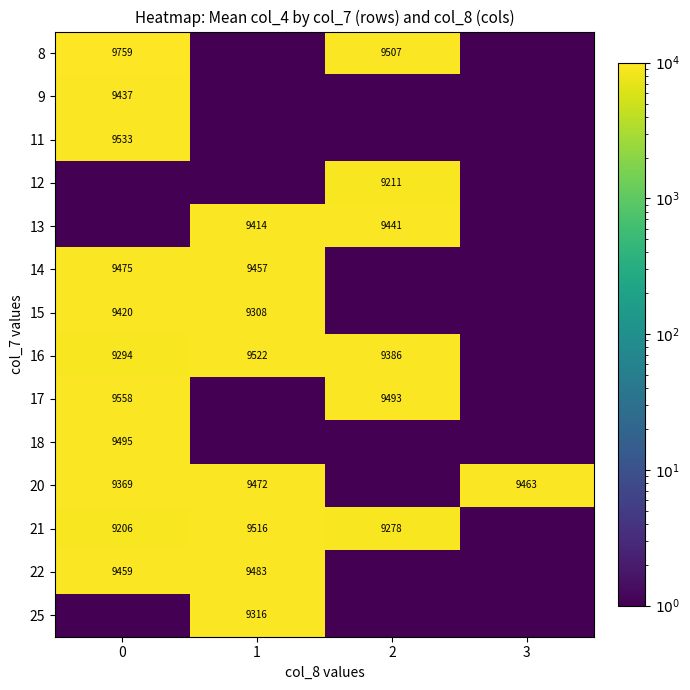

The 21 series shows 12134.3 at 2. True or false?

False